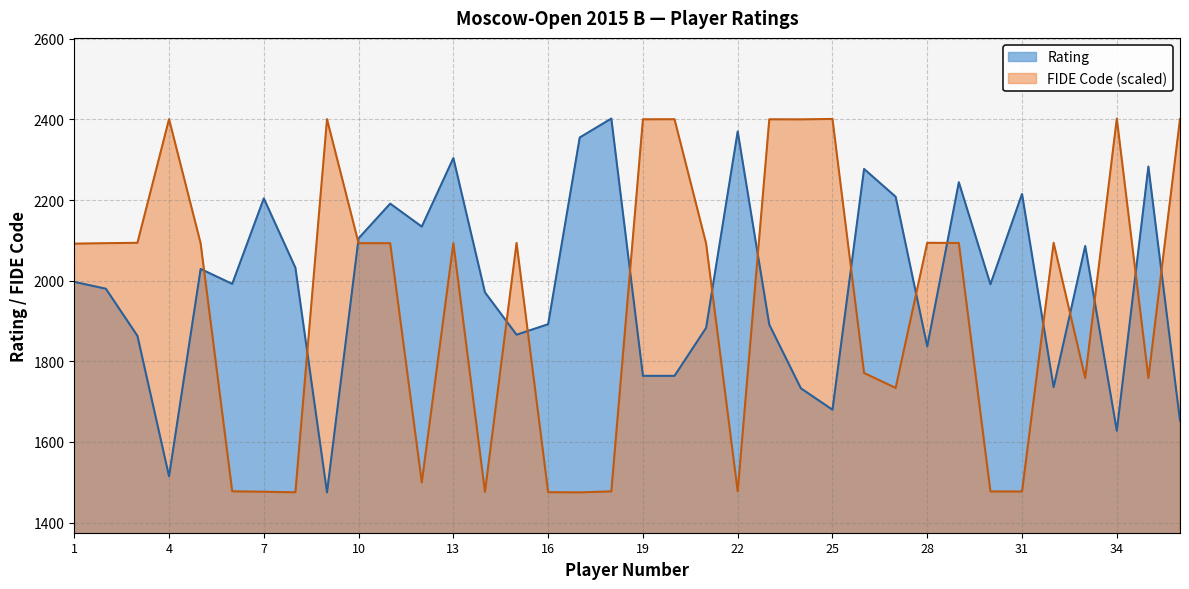

Reading left to right, extract all data points from this chart.

Rating: 1997.0	1980.0	1863.0	1515.0	2029.0	1992.0	2204.0	2032.0	1475.0	2105.0	2191.0	2134.0	2304.0	1971.0	1866.0	1892.0	2355.0	2402.0	1764.0	1764.0	1883.0	2370.0	1891.0	1733.0	1680.0	2277.0	2208.0	1837.0	2244.0	1991.0	2215.0	1736.0	2086.0	1628.0	2283.0	1653.0
FIDE Code: 2091.8	2092.9	2093.9	2400.5	2092.6	1477.6	1476.6	1475.3	2400.5	2092.9	2092.9	1499.7	2092.9	1476.2	2093.6	1475.4	1475.0	1477.5	2400.1	2400.3	2092.4	1477.5	2400.1	2399.9	2401.0	1771.1	1734.0	2093.9	2093.4	1477.4	1477.2	2093.9	1758.8	2402.0	1758.7	2400.8